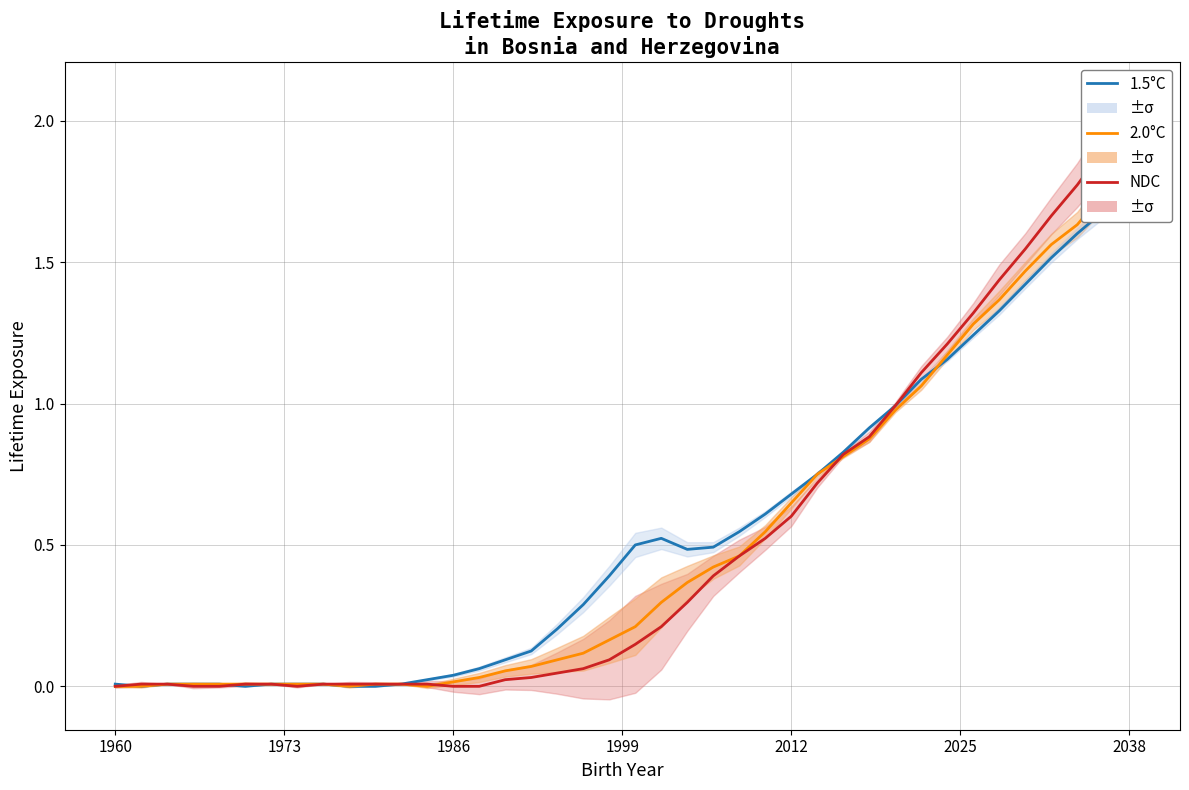

At how many categories does at least one series exceed 1?

9